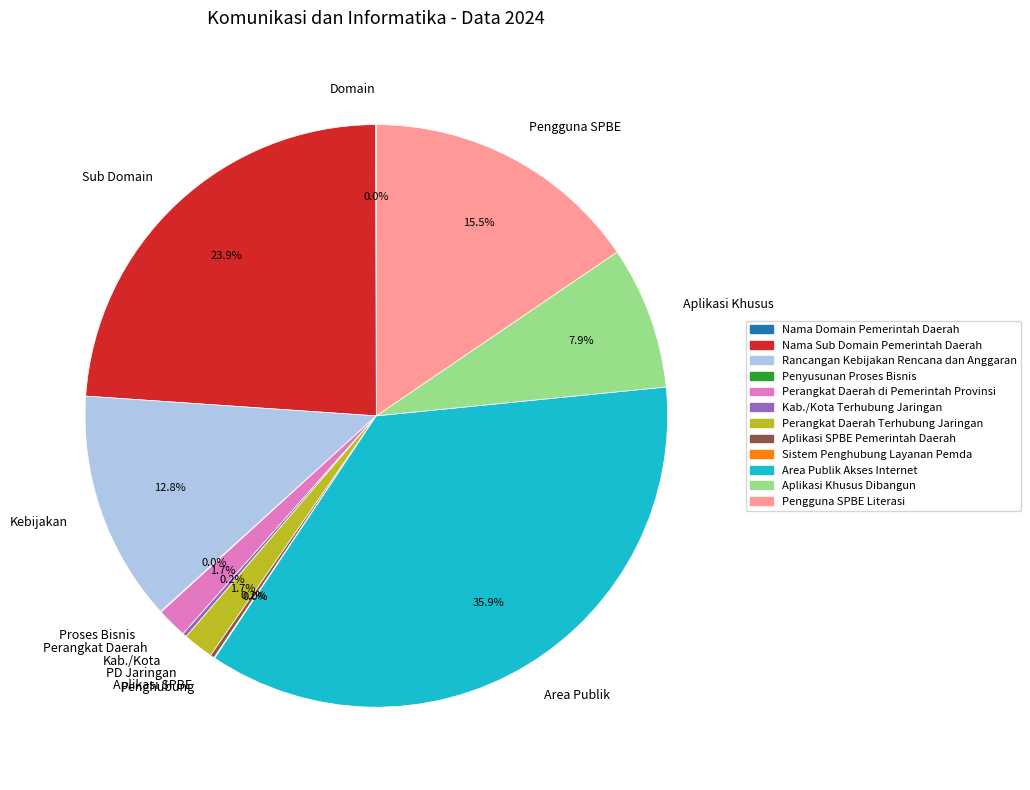

Combined, what portion of the pie is Aplikasi Khusus and PD Jaringan?

9.6%